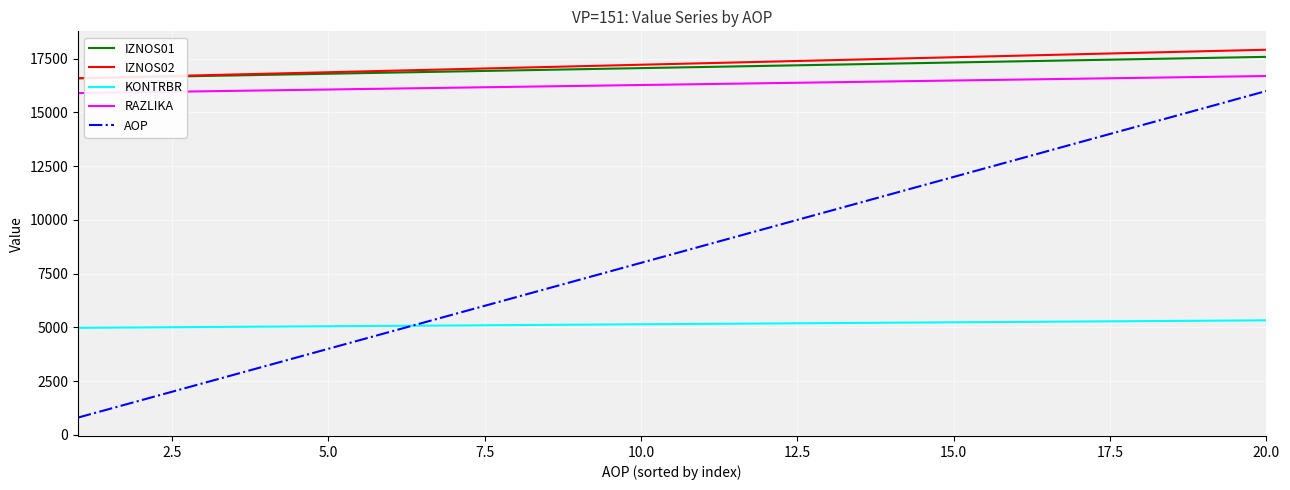

True or false: IZNOS02 and KONTRBR cross at least once.

False